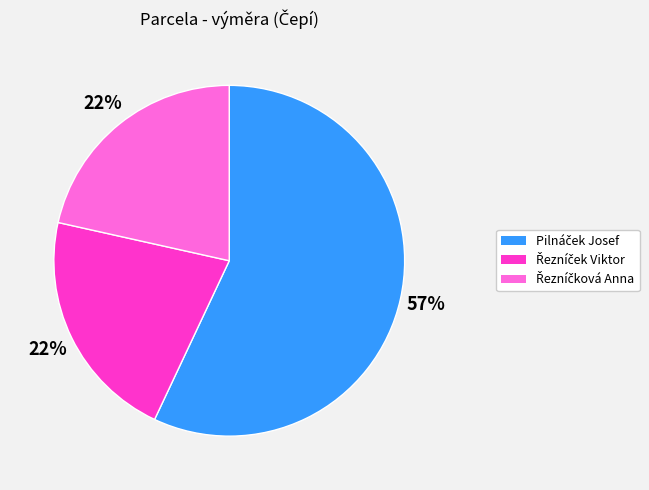

Does any single category account for the majority?

Yes